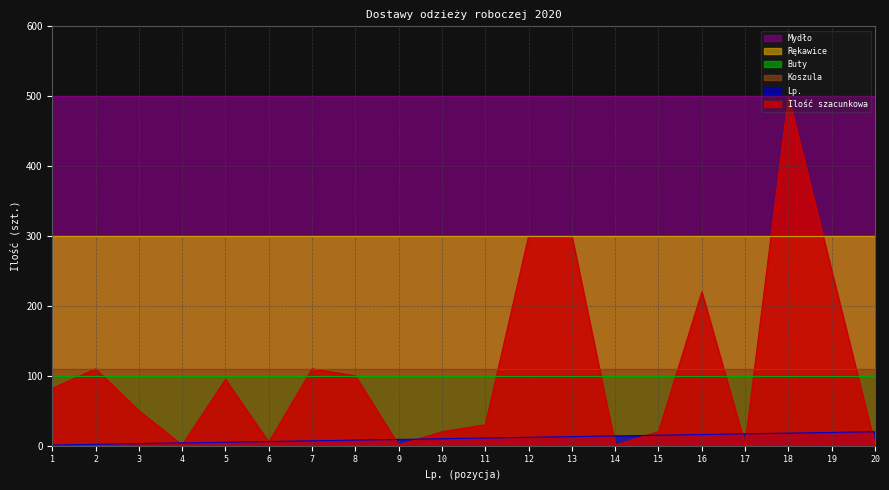

Does the chart display data point markers on the line(s)?

No